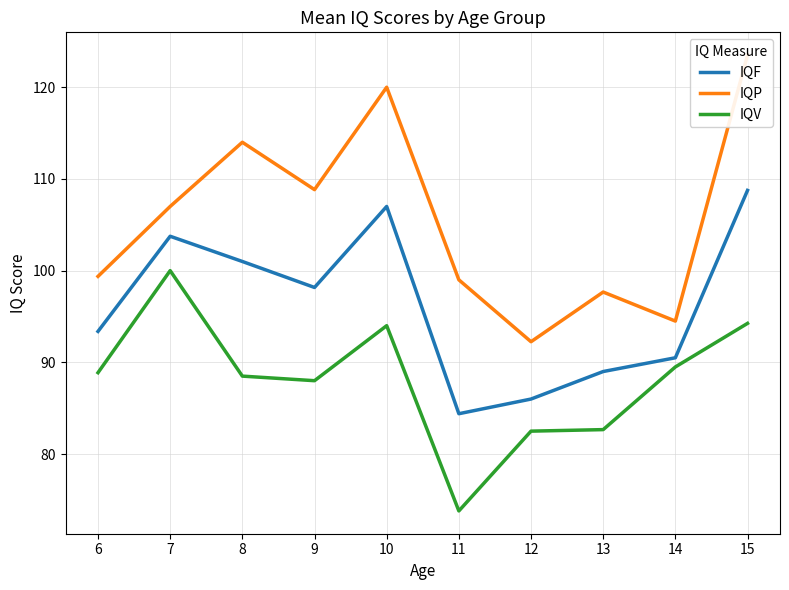

Which series has the largest total across all categories?

IQP